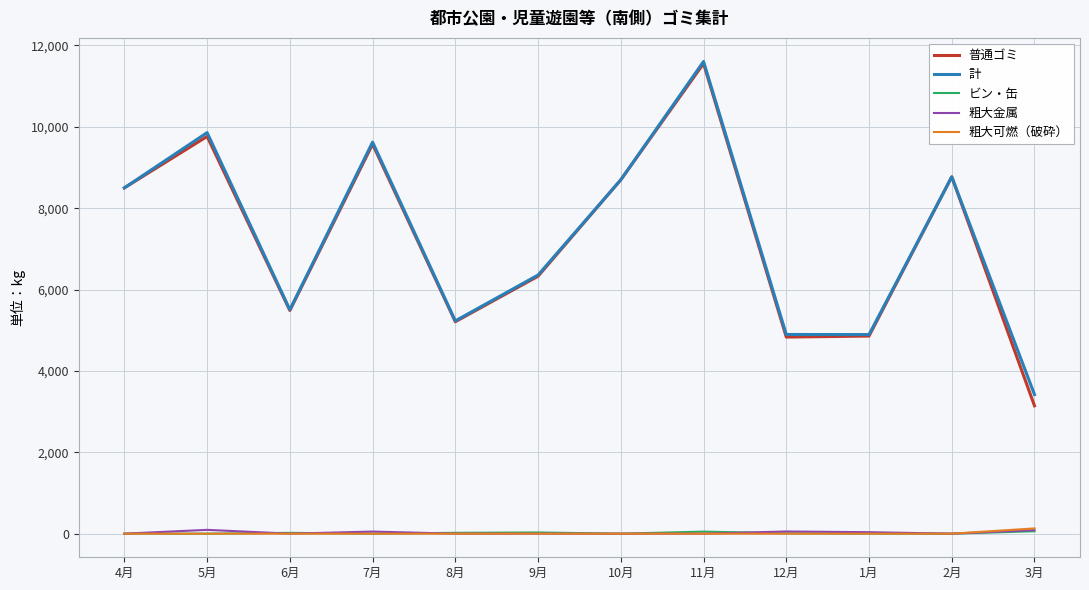

Does the chart display data point markers on the line(s)?

No